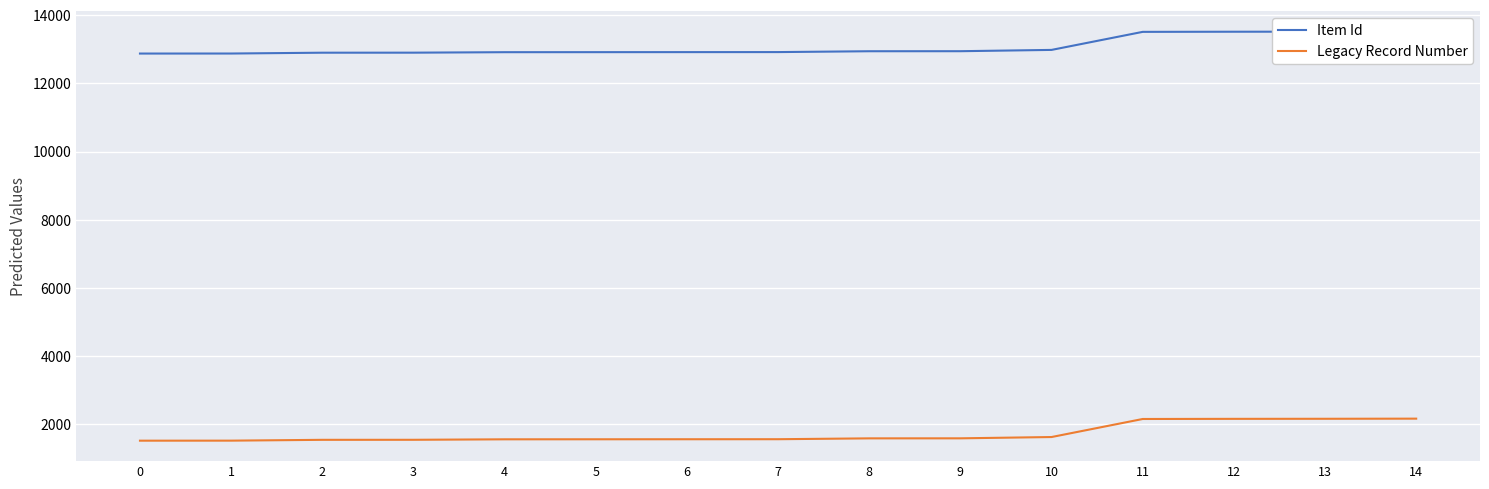

At which label does Legacy Record Number first exceed 1565?

8